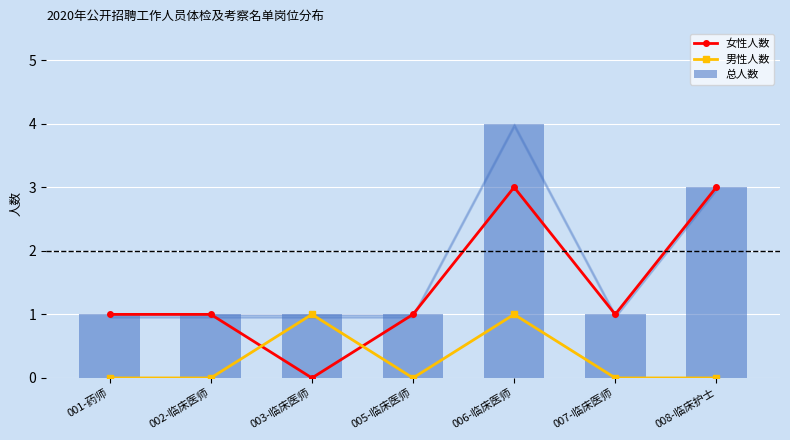

Does the chart contain stacked bars?

No